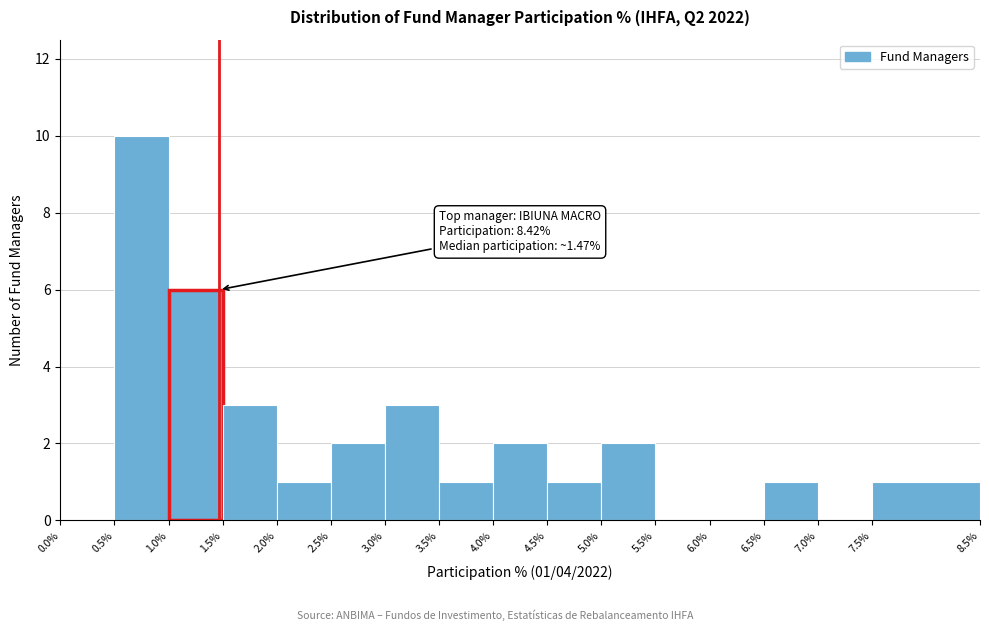

Over which range of the x-axis is the bar tallest?

0.5% to 1.0%